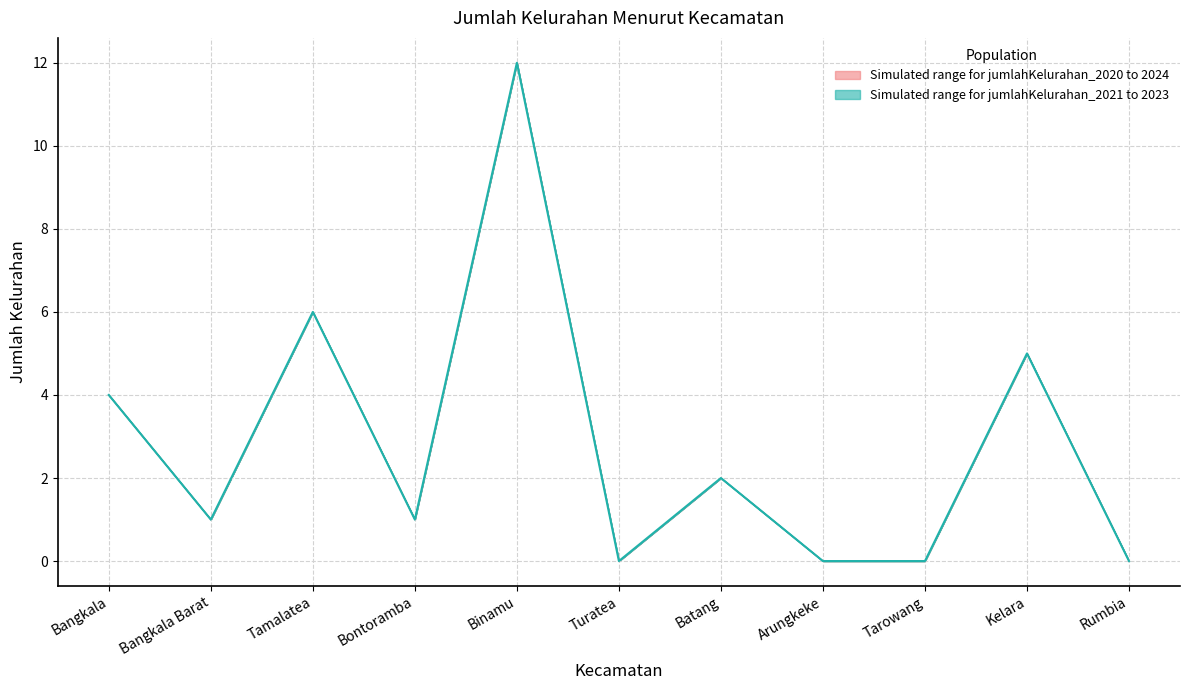

What is the sum of all values?

31